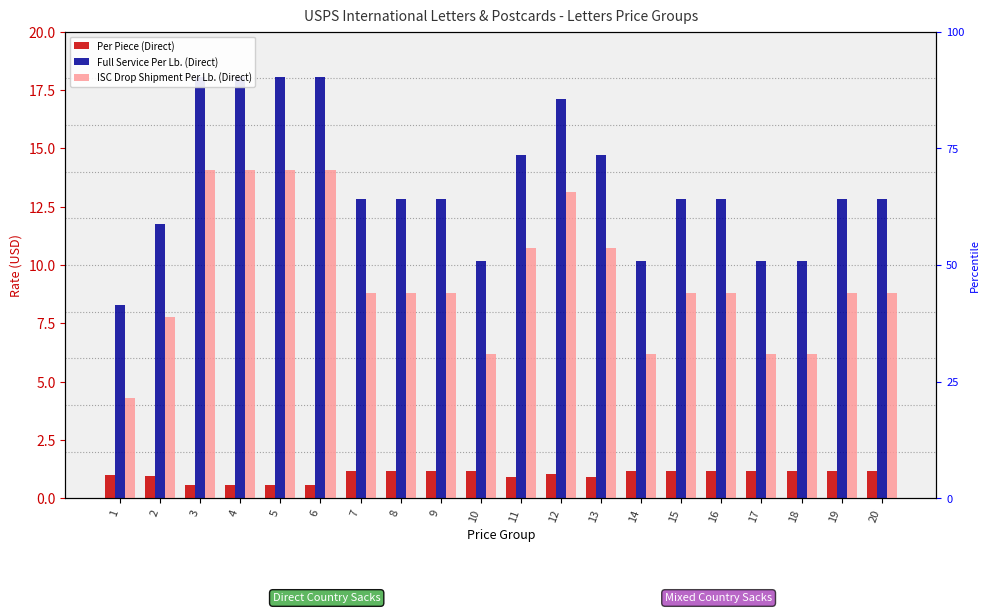

Reading left to right, extract all data points from this chart.

Per Piece (Direct): 1=1.0	2=1.0	3=0.6	4=0.6	5=0.6	6=0.6	7=1.1	8=1.1	9=1.1	10=1.1	11=0.9	12=1.0	13=0.9	14=1.1	15=1.1	16=1.1	17=1.1	18=1.1	19=1.1	20=1.1
Full Service Per Lb. (Direct): 1=8.3	2=11.8	3=18.1	4=18.1	5=18.1	6=18.1	7=12.8	8=12.8	9=12.8	10=10.2	11=14.7	12=17.1	13=14.7	14=10.2	15=12.8	16=12.8	17=10.2	18=10.2	19=12.8	20=12.8
ISC Drop Shipment Per Lb. (Direct): 1=4.3	2=7.8	3=14.1	4=14.1	5=14.1	6=14.1	7=8.8	8=8.8	9=8.8	10=6.2	11=10.7	12=13.1	13=10.7	14=6.2	15=8.8	16=8.8	17=6.2	18=6.2	19=8.8	20=8.8